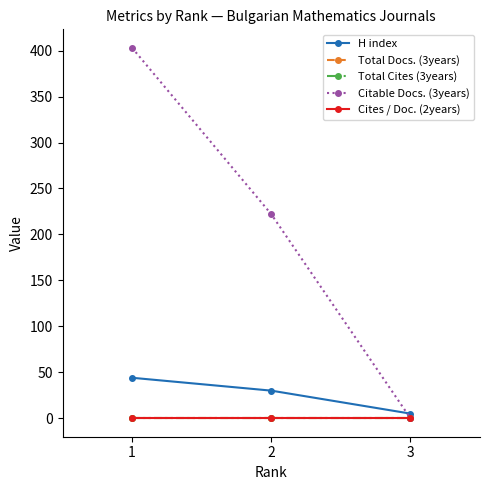

Which label corresponds to the smallest value in the chart?

1